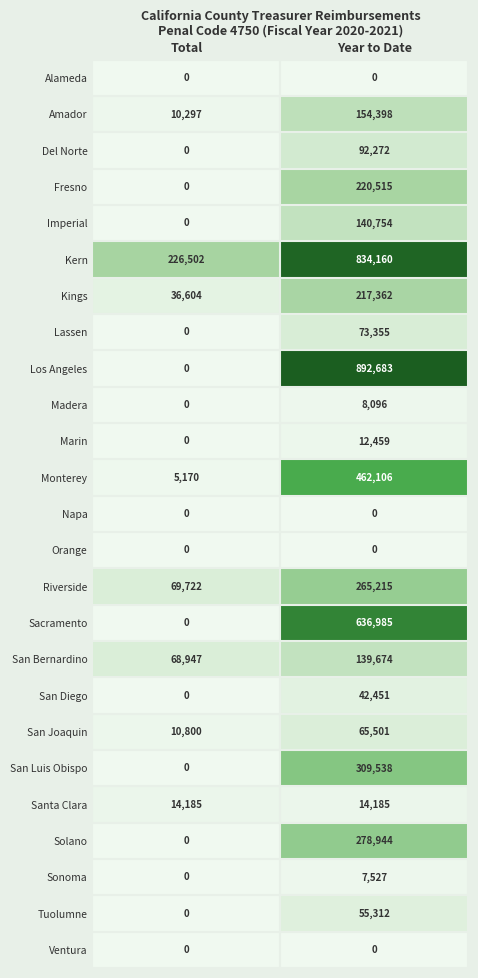

Between Total and Year to Date, which series saw the biggest shift?

Los Angeles